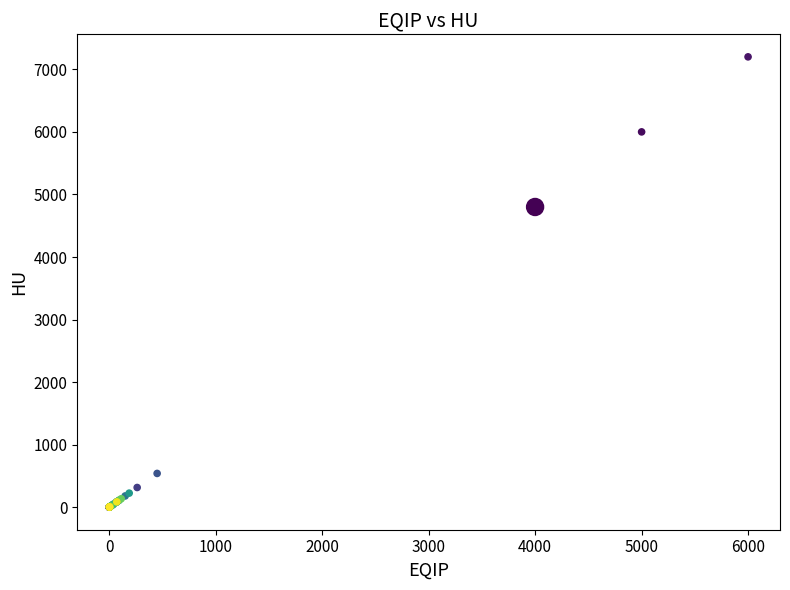

What Y value in the scatter plot is closest to 3600?

4799.7